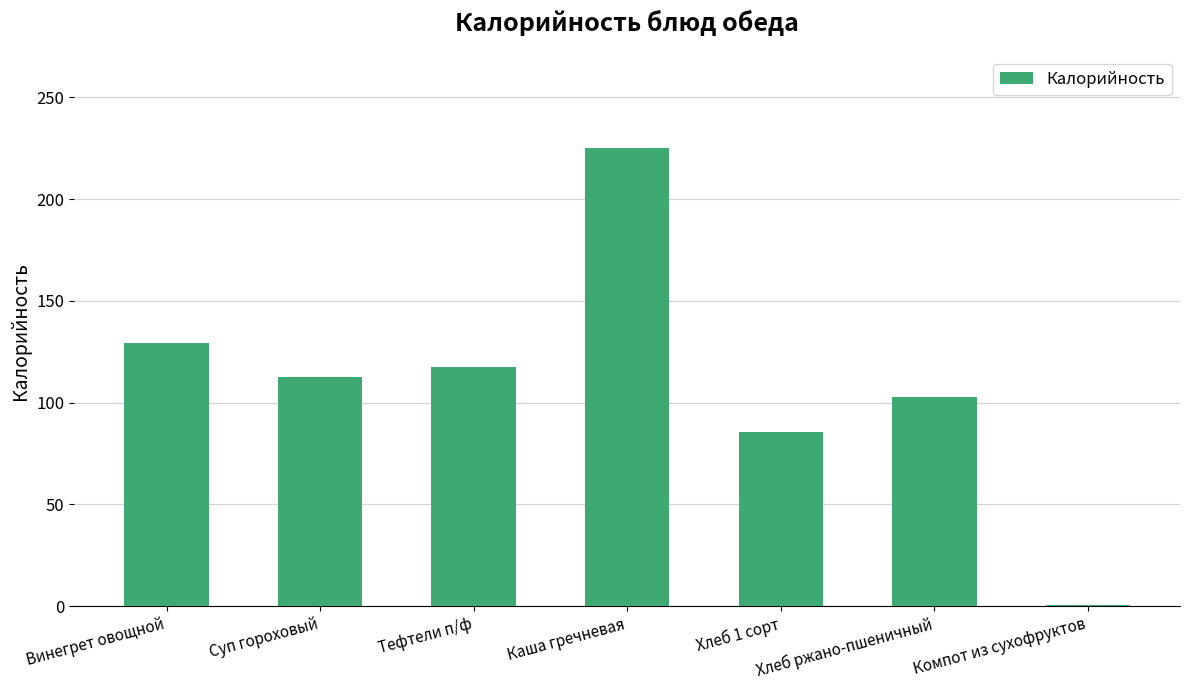

Approximately how many times larger is the value at Винегрет овощной compared to Каша гречневая?

0.6